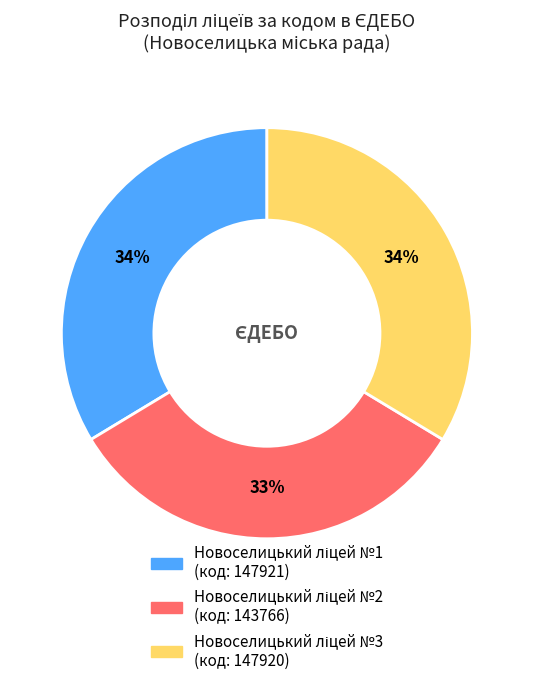

Does any single category account for the majority?

No